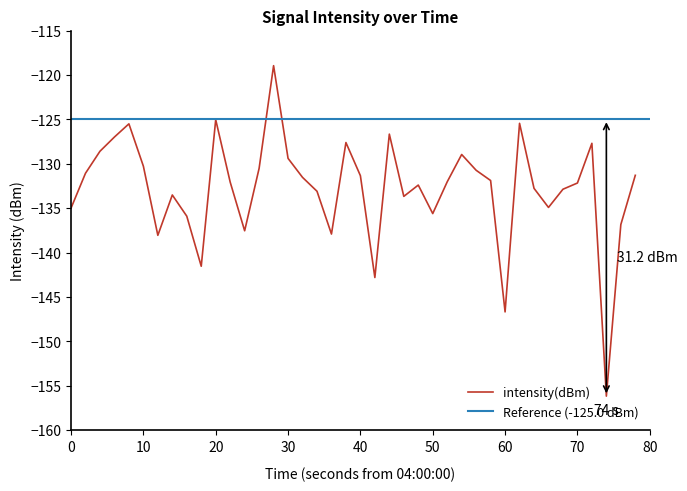

What is the smallest value displayed?

-156.2